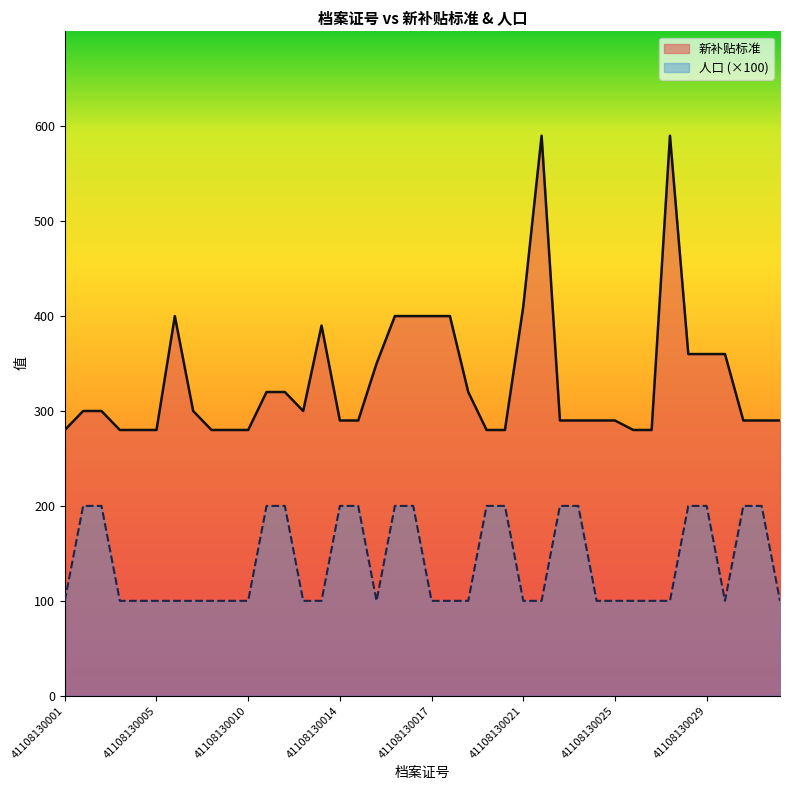

At which label does 新补贴标准 first exceed 300?

41108130006